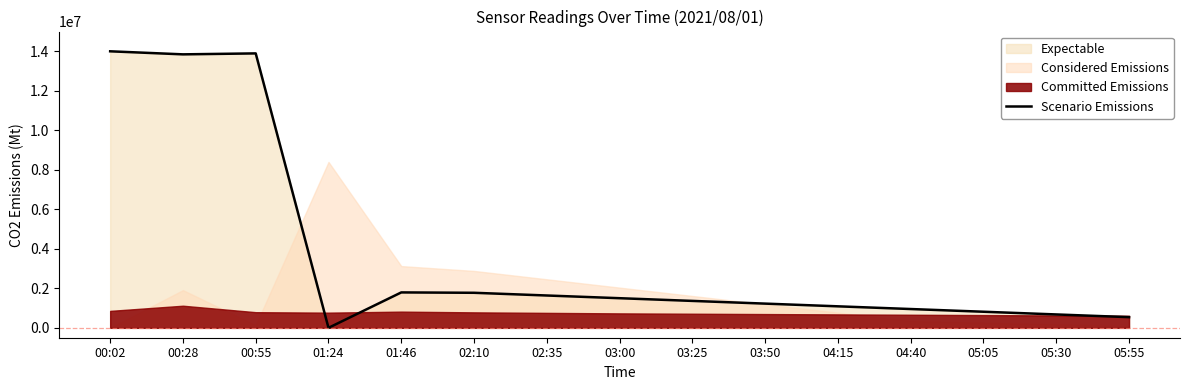

Reading left to right, transcribe all the data shown in this chart.

14000000.0	13845684.0	13894199.0	0.0	1793684.0	1774771.4	1637723.4	1500675.5	1363627.5	1226579.5	1089531.5	952483.5	815435.5	678387.5	541339.5